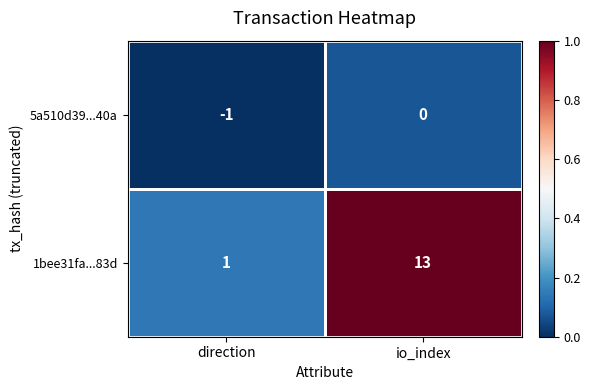

Count the number of data series in this chart.

2